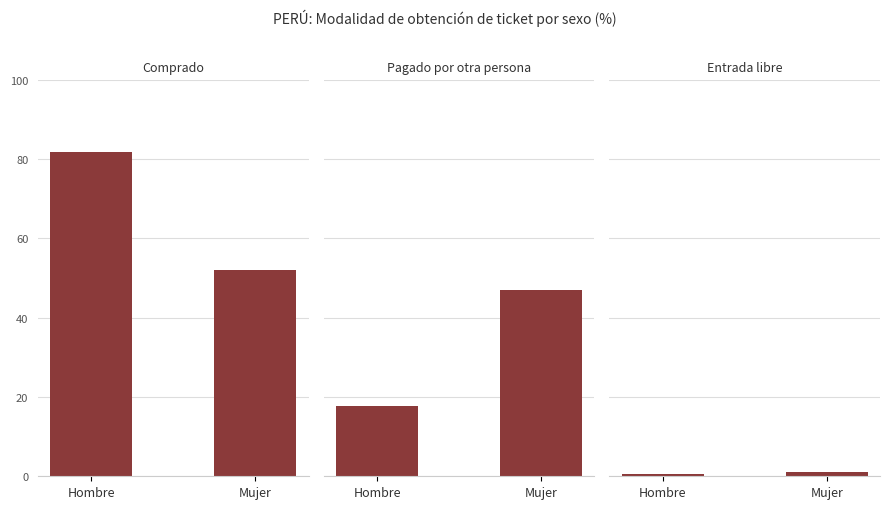

At which label does Comprado first exceed 81?

Hombre